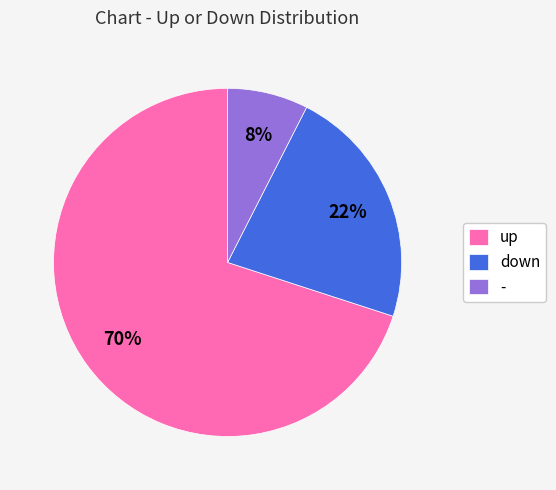

To the nearest percent, what is the difference between the largest and smallest slice percentages?

62%